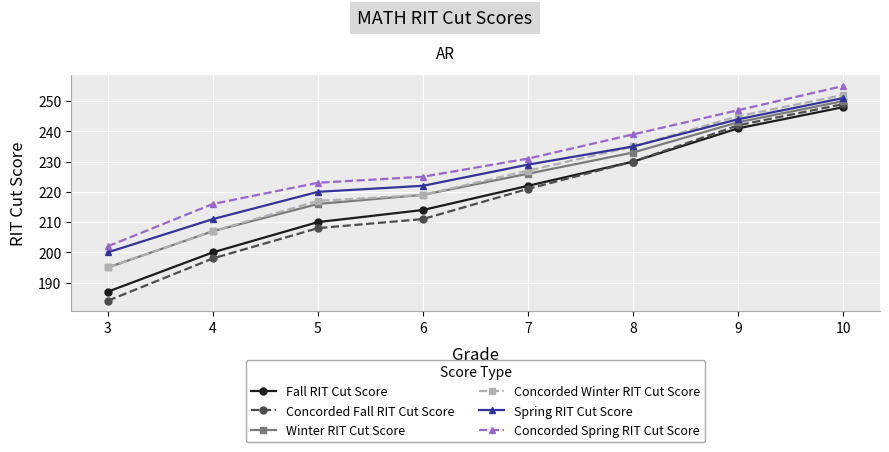

True or false: Spring RIT Cut Score and Fall RIT Cut Score cross at least once.

False